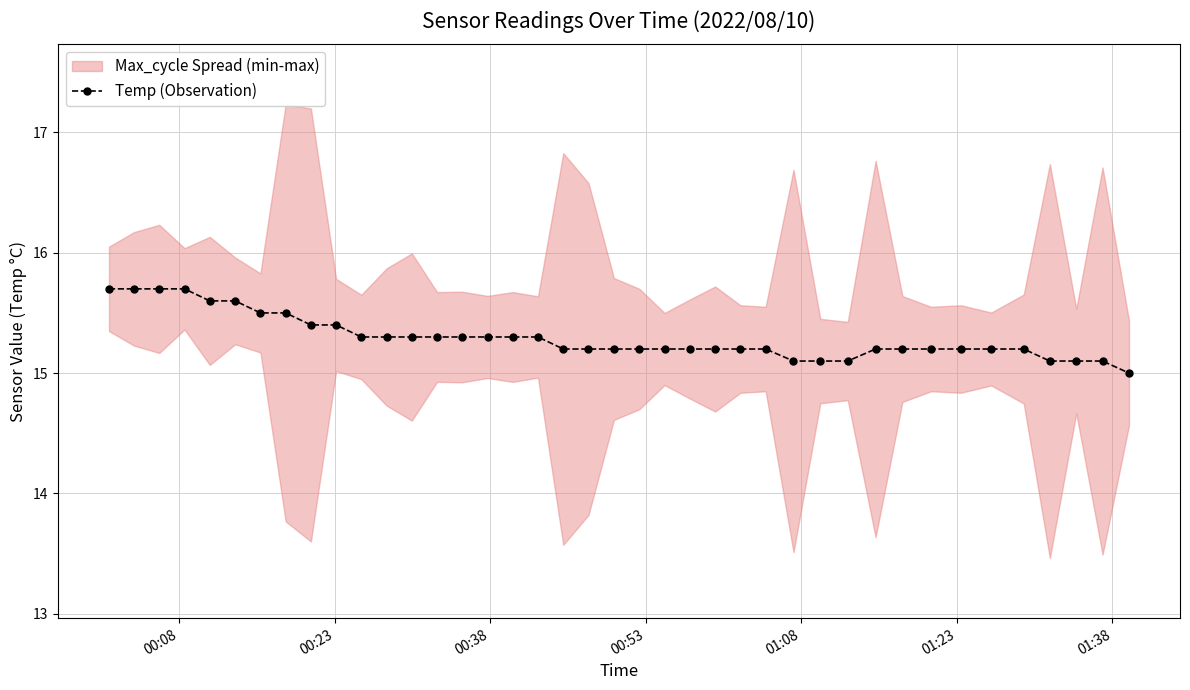

How many data points are above 15?

39